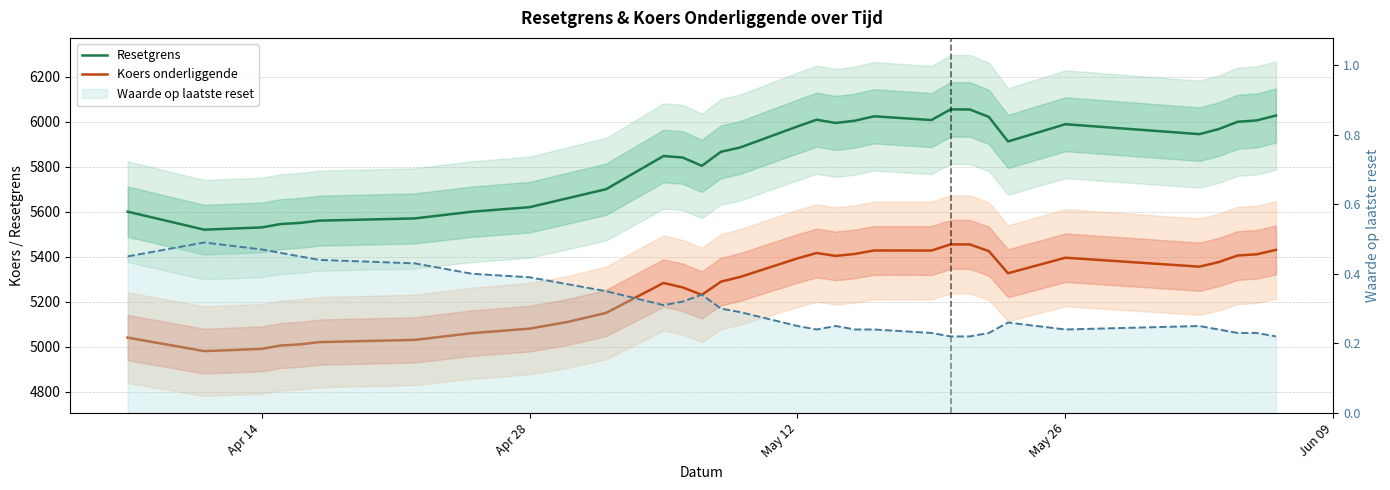

True or false: Resetgrens and Waarde op laatste reset intersect in this chart.

False